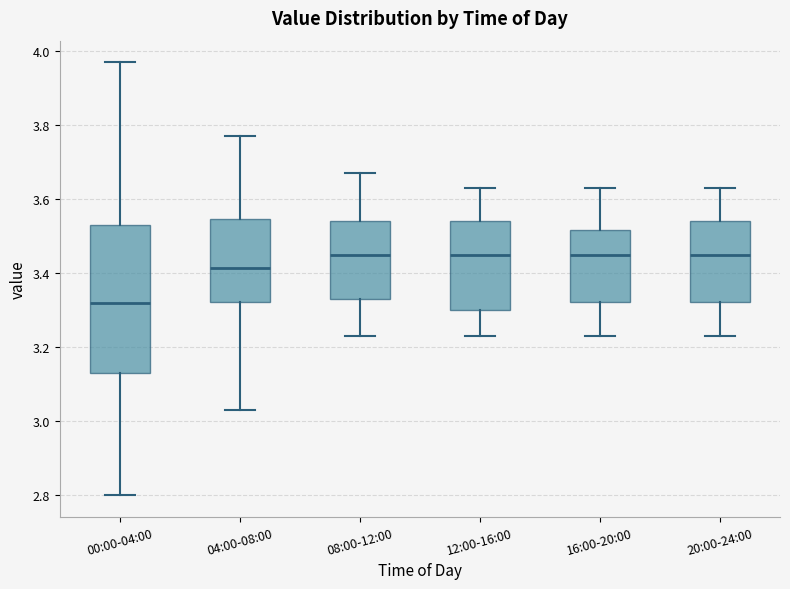

Reading left to right, read every box against the y-axis: the position of its median line, the range the box covers, and the ends of its whiskers. The values are not printed on the chart, so give them approximately, as read against the axis.

00:00-04:00: median 3.32, box 3.14 to 3.54, whiskers 2.80 to 3.98
04:00-08:00: median 3.42, box 3.32 to 3.54, whiskers 3.04 to 3.78
08:00-12:00: median 3.46, box 3.34 to 3.54, whiskers 3.24 to 3.68
12:00-16:00: median 3.46, box 3.30 to 3.54, whiskers 3.24 to 3.64
16:00-20:00: median 3.46, box 3.32 to 3.52, whiskers 3.24 to 3.64
20:00-24:00: median 3.46, box 3.32 to 3.54, whiskers 3.24 to 3.64